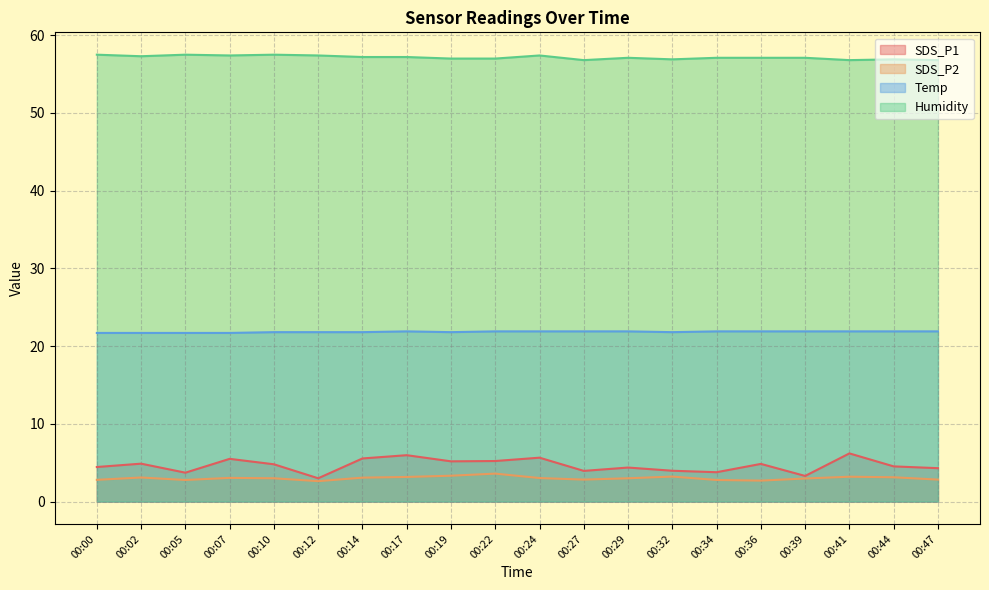

True or false: Temp and Humidity intersect in this chart.

False